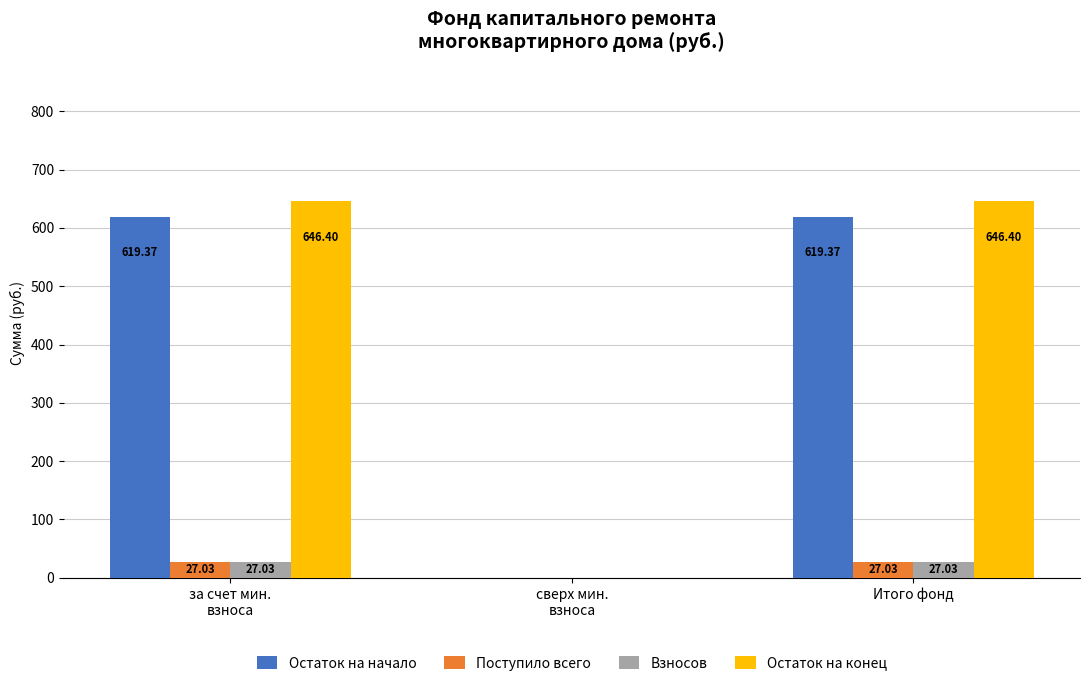

What are all the series names shown in the legend?

Остаток на начало, Поступило всего, Взносов, Остаток на конец